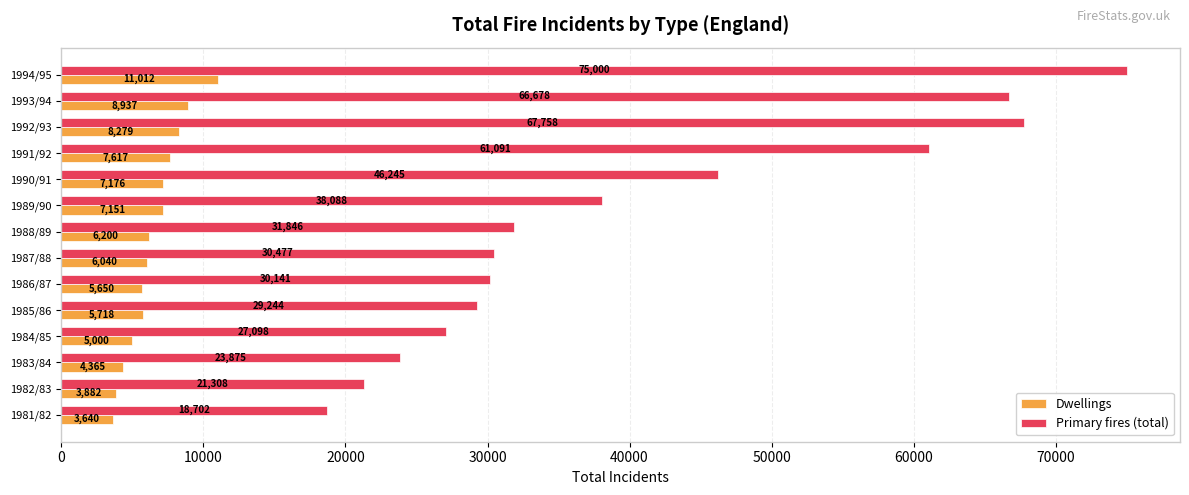

Is it true that Dwellings equals 7176 at 1990/91?

True